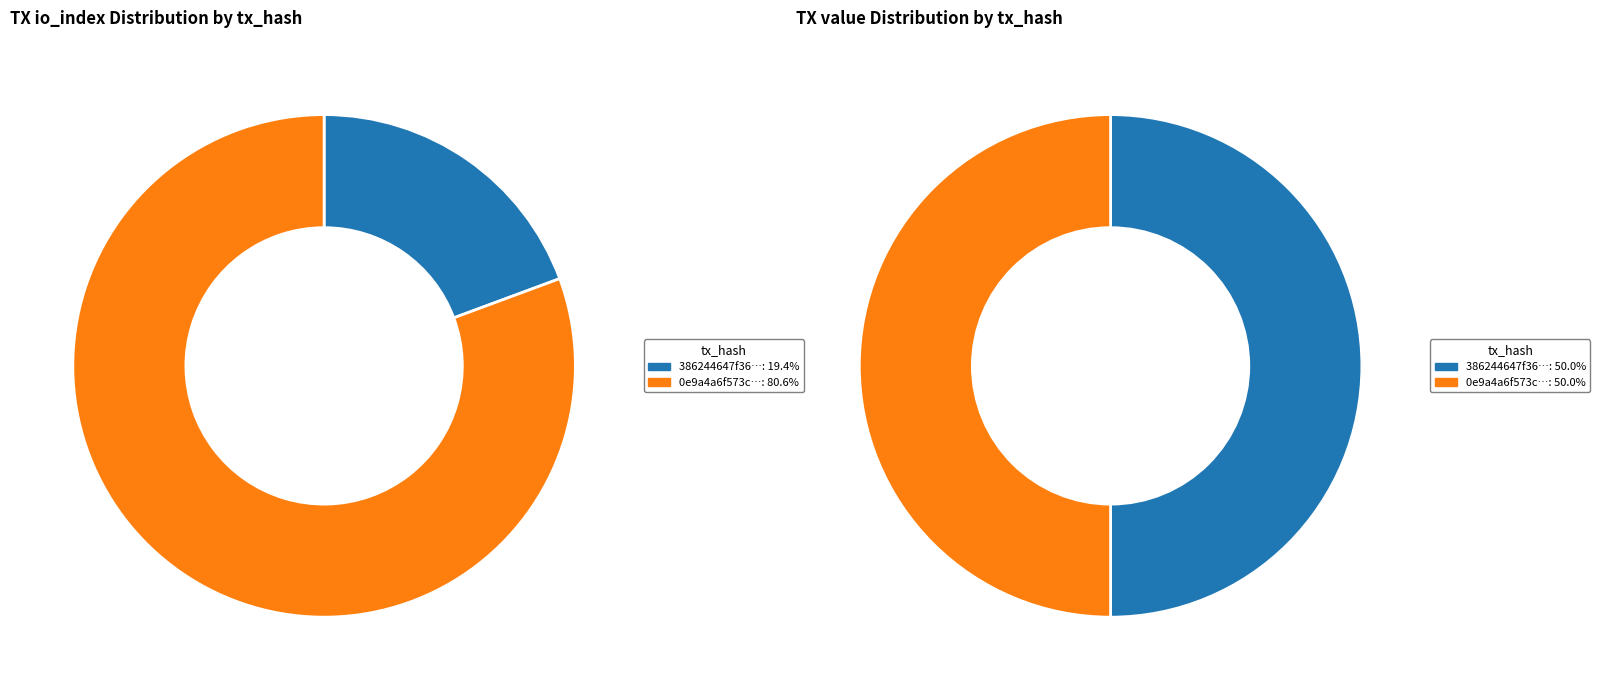

What portion of the pie excludes values_io_index?

80.6%